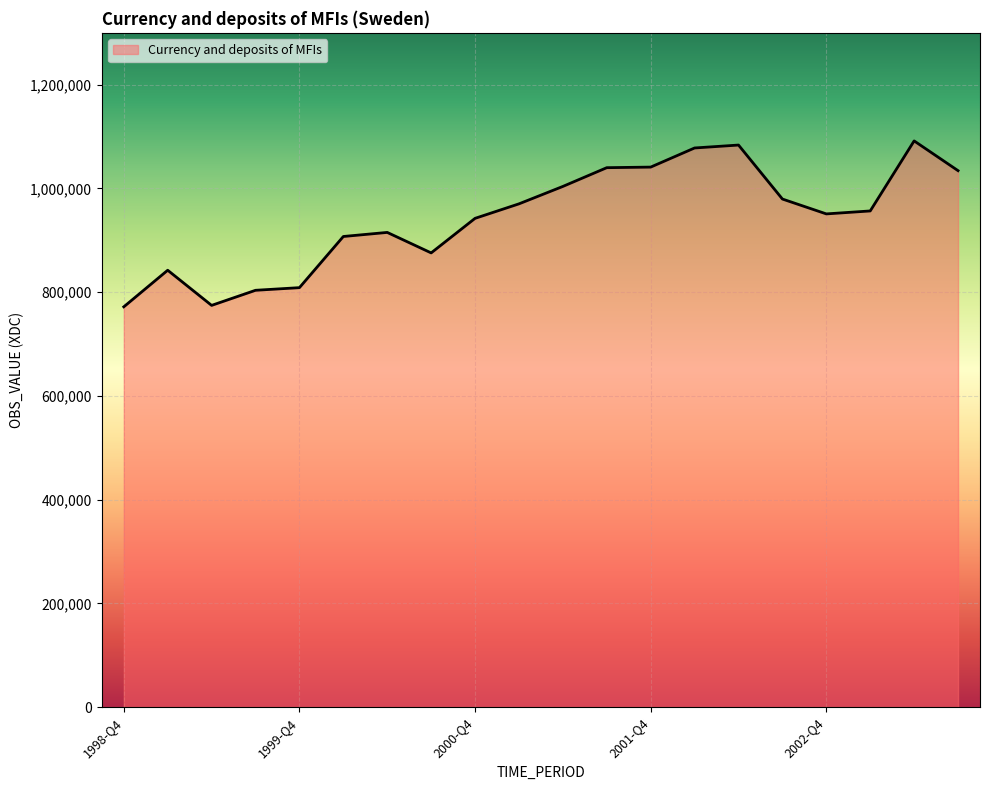

What is the difference between the maximum and minimum values?

319877